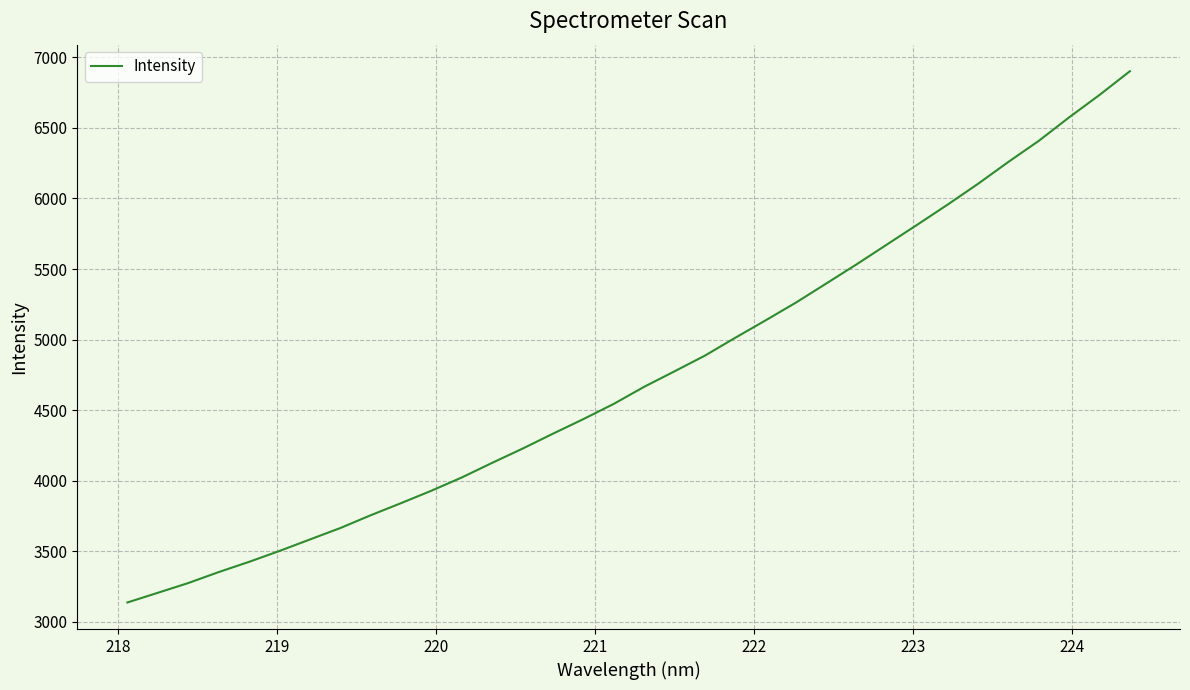

What is the smallest value displayed?

3135.3